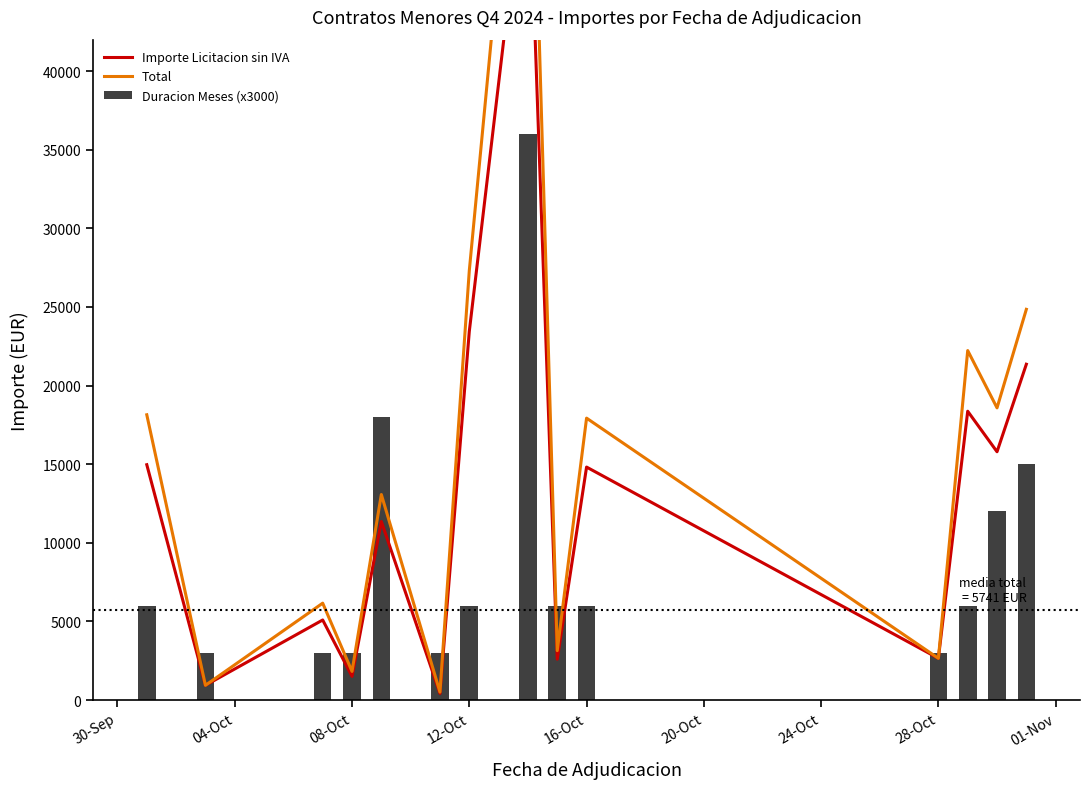

What is the difference between the second highest and second lowest values in the Total series?

26367.0